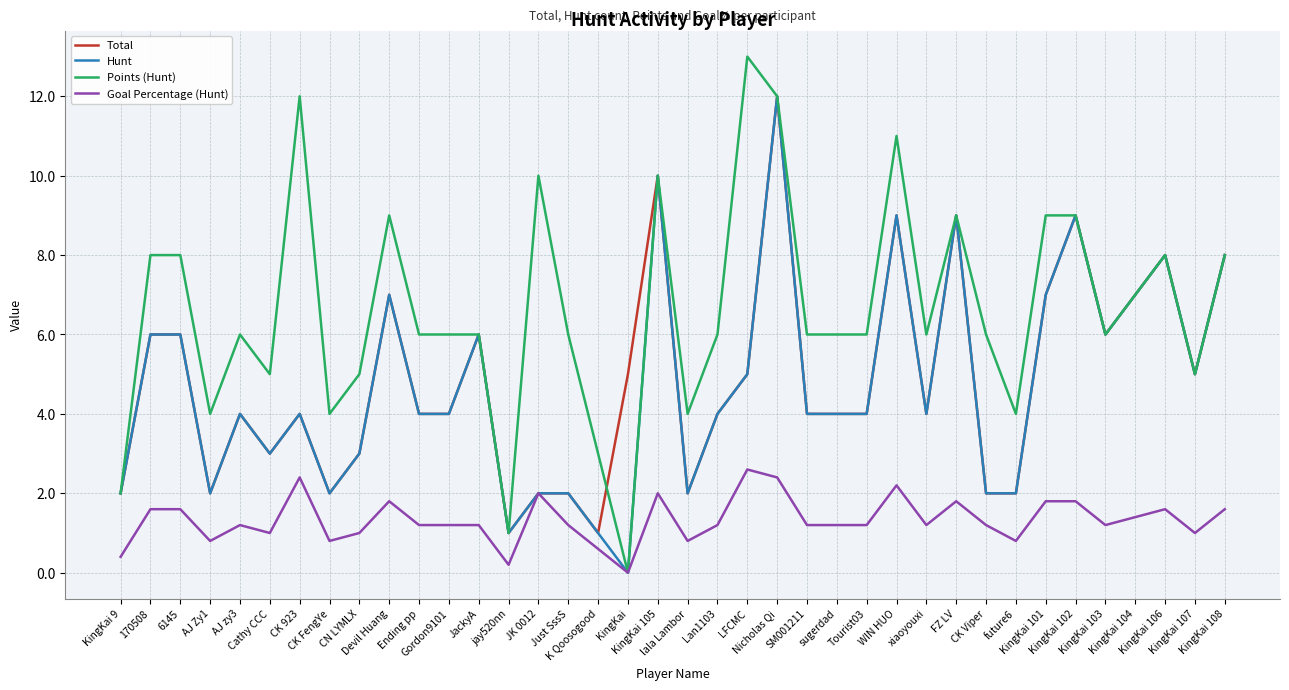

Which series has the widest spread of values?

Points (Hunt)